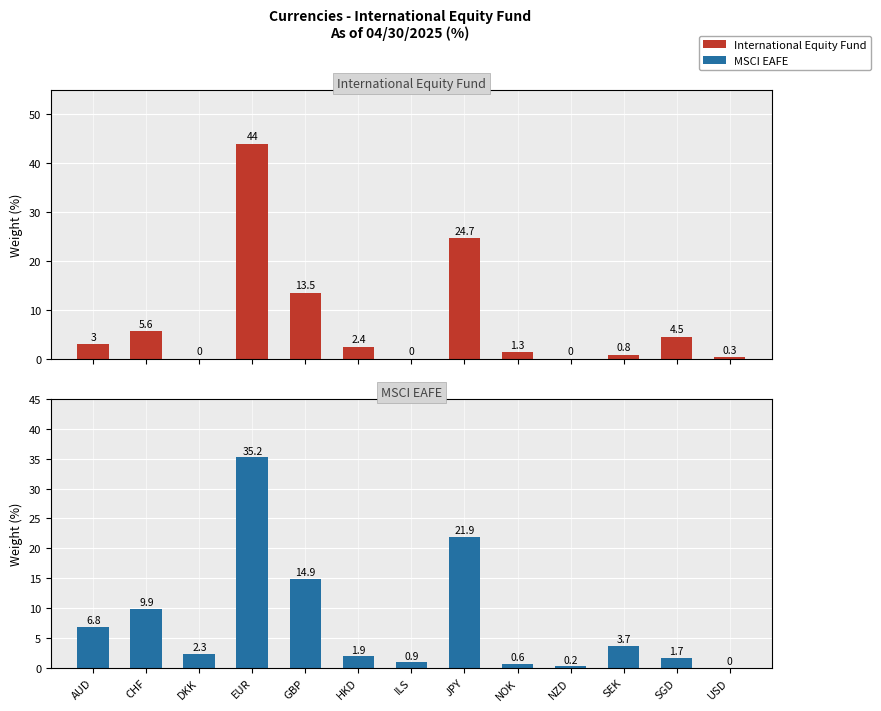

At which label does International Equity Fund first exceed 2?

AUD